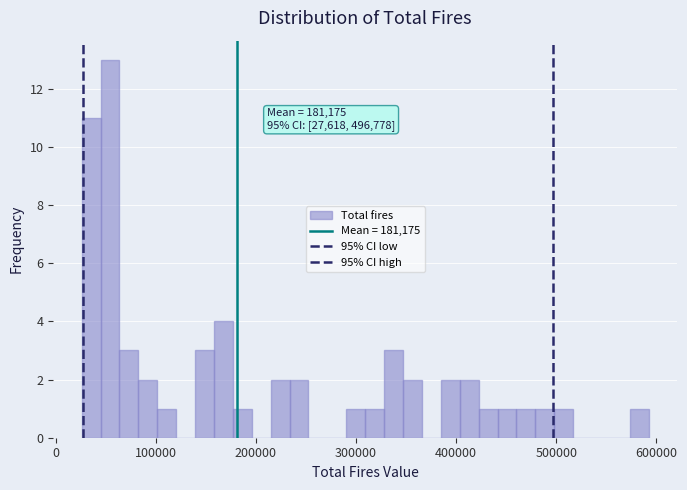

Around what value on the x-axis is the tallest bar? Give the approximate position of its centre, as read against the axis.

50000